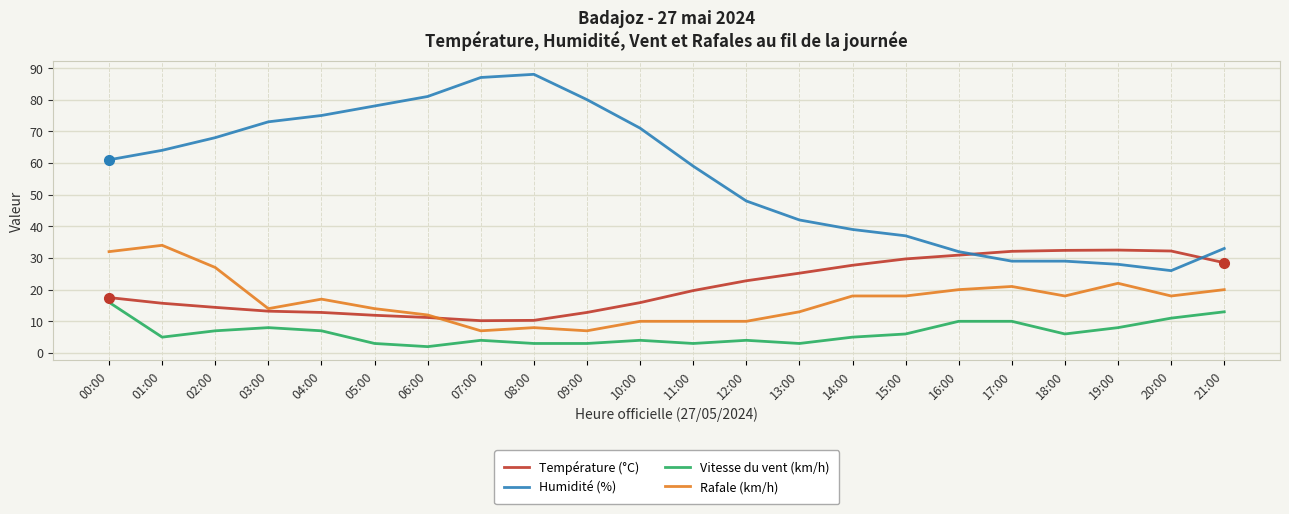

True or false: Humidité (%) and Température (°C) intersect in this chart.

True